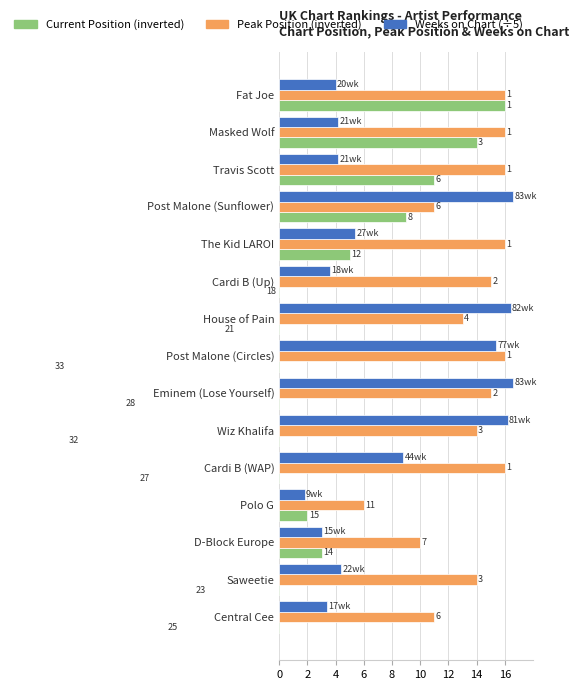

At how many categories does at least one series exceed -6?

15